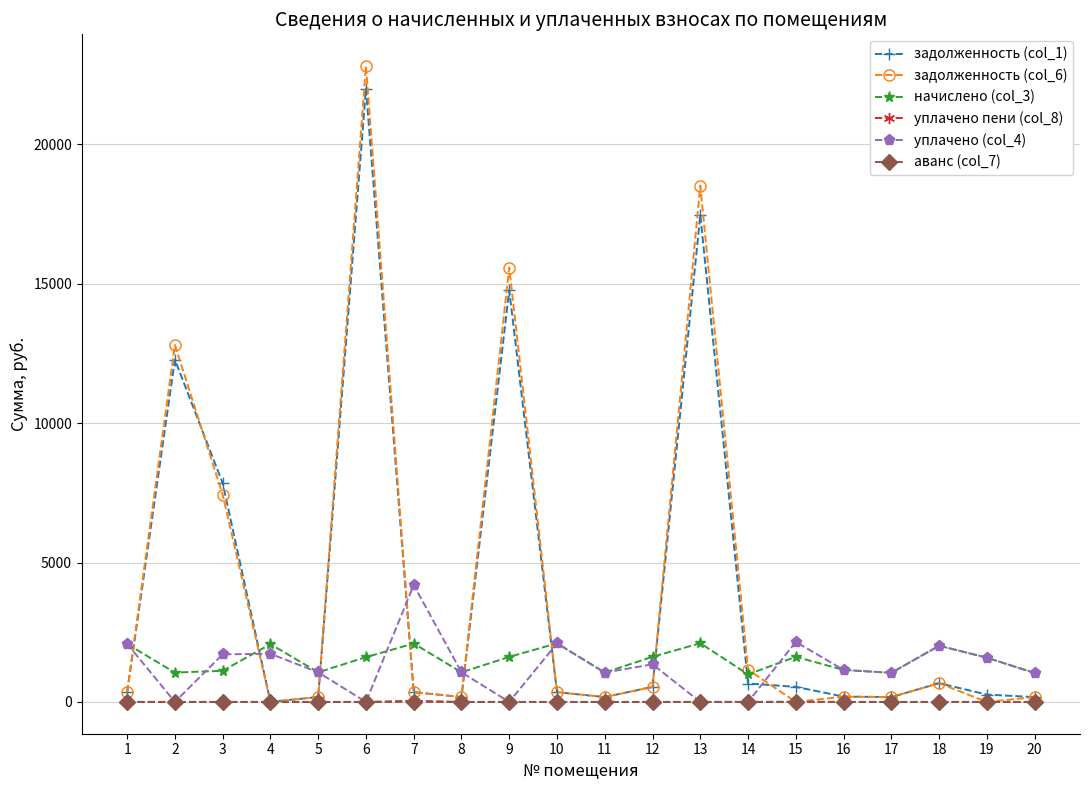

How many data points does each series have?

20